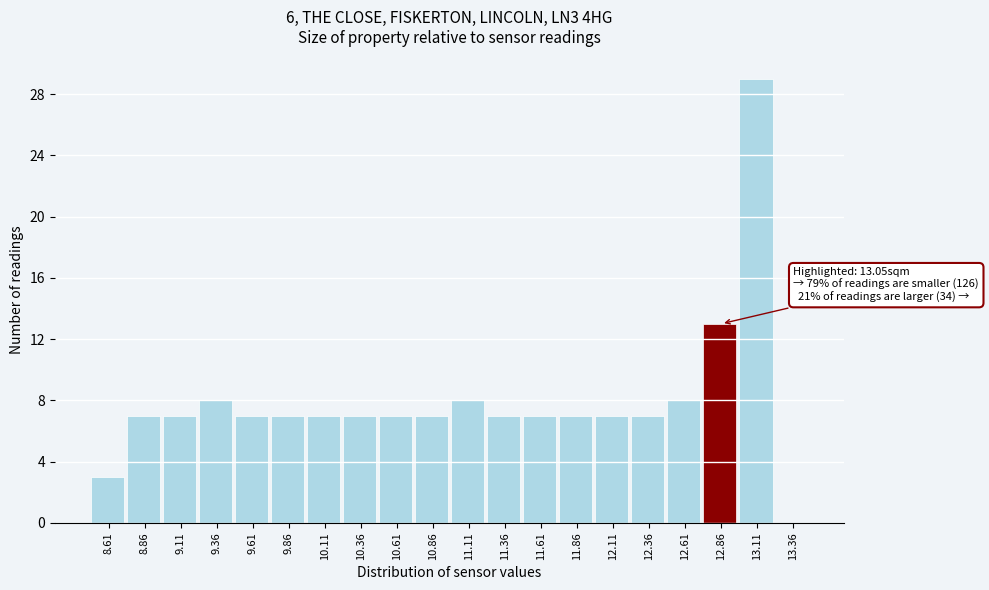

Reading left to right, extract all data points from this chart.

8.61=3	8.86=7	9.11=7	9.36=8	9.61=7	9.86=7	10.11=7	10.36=7	10.61=7	10.86=7	11.11=8	11.36=7	11.61=7	11.86=7	12.11=7	12.36=7	12.61=8	12.86=13	13.11=29	13.36=0